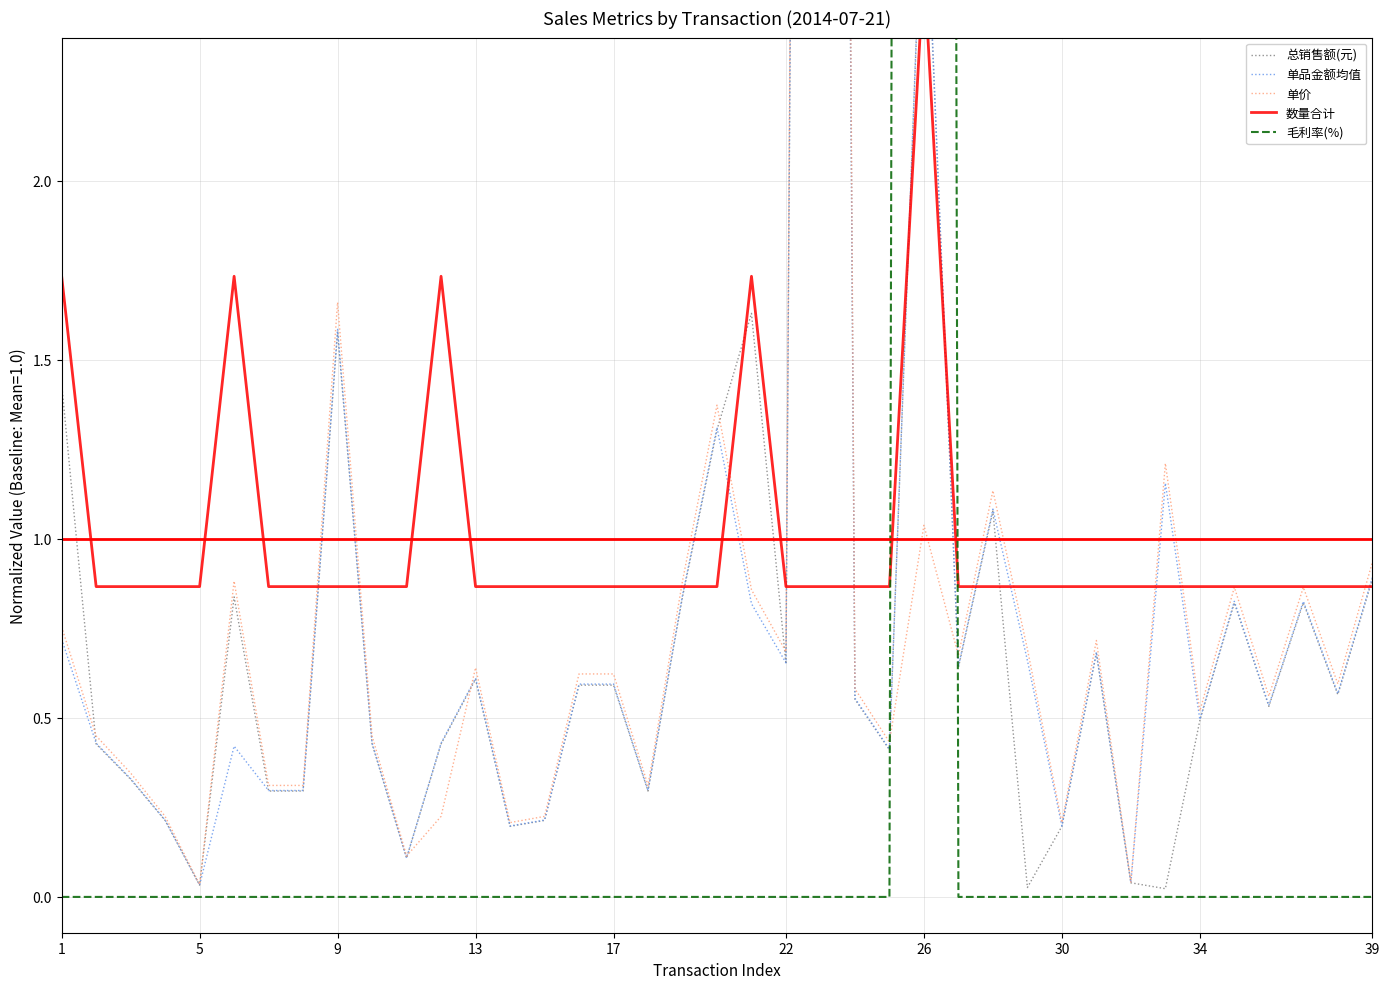

Which series ends up on top after the final intersection of 数量合计 and 总销售额(元)?

总销售额(元)